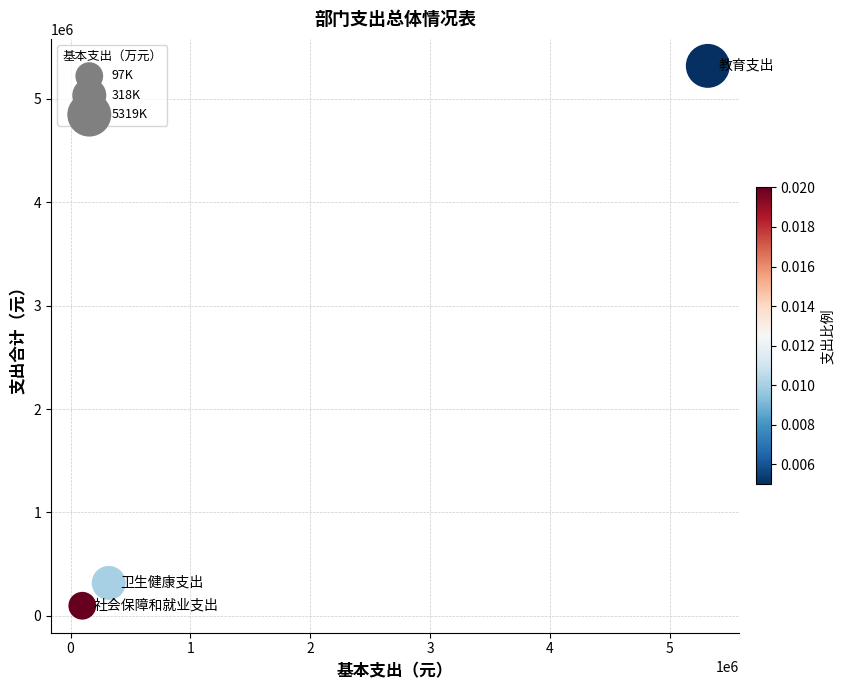

What Y value in the scatter plot is closest to 2708357?

318311.4